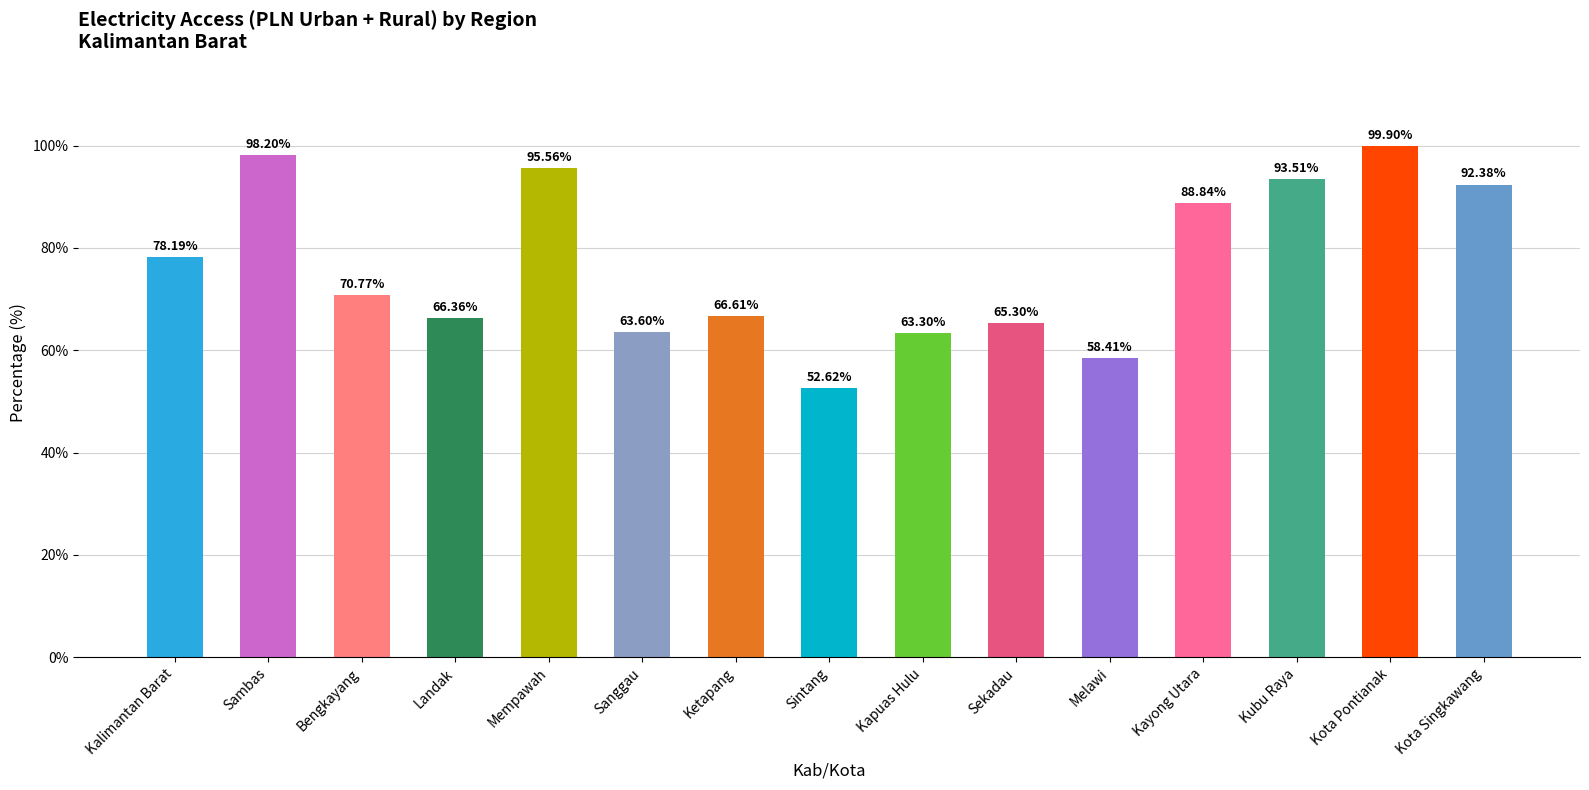

Are the bars grouped side by side (vs. stacked)?

No